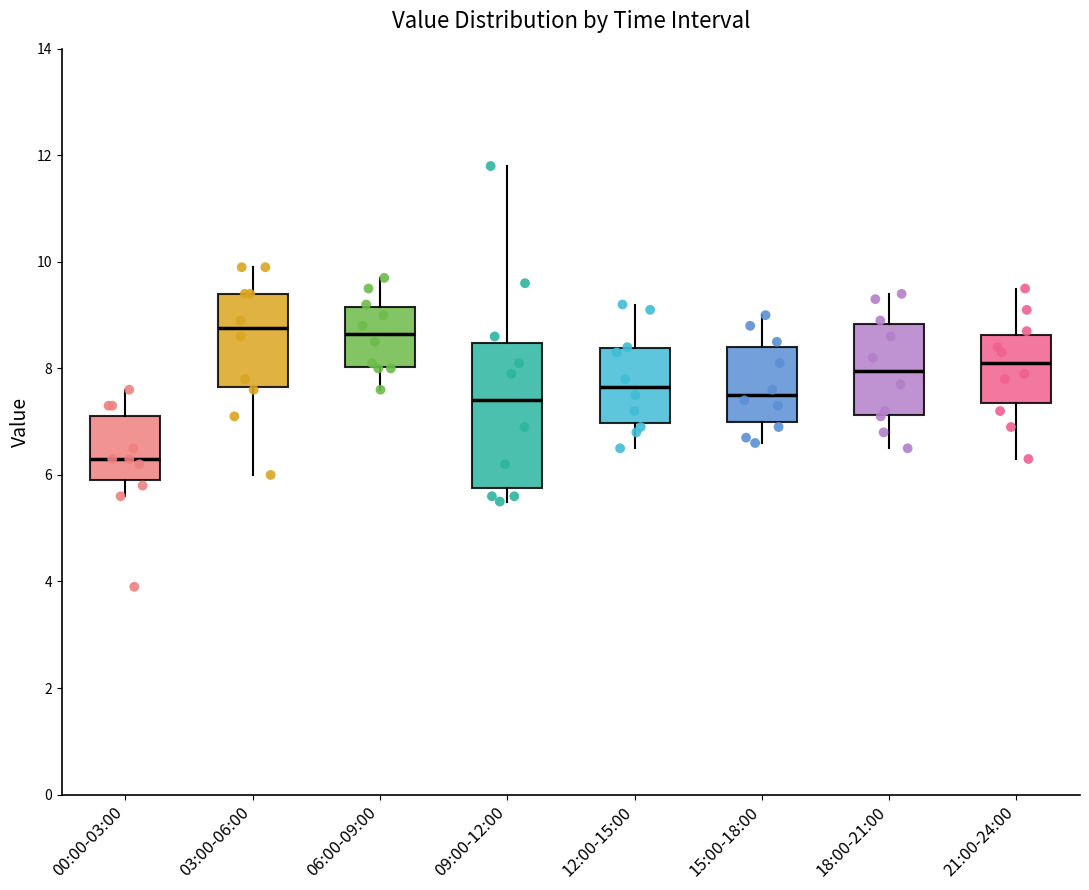

Reading left to right, transcribe this box plot: for each box, give where its median line is, the range the box spans, and where its two whiskers end, as read against the y-axis. The values are not printed on the chart, so give them approximately, as read against the axis.

00:00-03:00: median 6.4, box 6.0 to 7.2, whiskers 5.6 to 7.6
03:00-06:00: median 8.8, box 7.6 to 9.4, whiskers 6.0 to 10.0
06:00-09:00: median 8.6, box 8.0 to 9.2, whiskers 7.6 to 9.8
09:00-12:00: median 7.4, box 5.8 to 8.4, whiskers 5.6 to 11.8
12:00-15:00: median 7.6, box 7.0 to 8.4, whiskers 6.6 to 9.2
15:00-18:00: median 7.6, box 7.0 to 8.4, whiskers 6.6 to 9.0
18:00-21:00: median 8.0, box 7.2 to 8.8, whiskers 6.6 to 9.4
21:00-24:00: median 8.2, box 7.4 to 8.6, whiskers 6.4 to 9.6